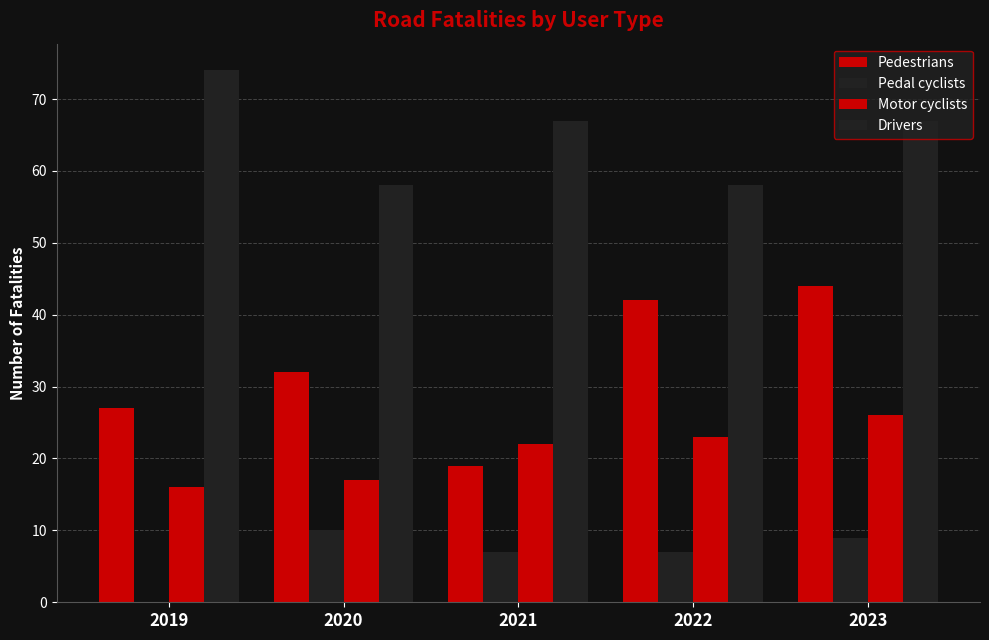

Are the bars grouped side by side (vs. stacked)?

Yes